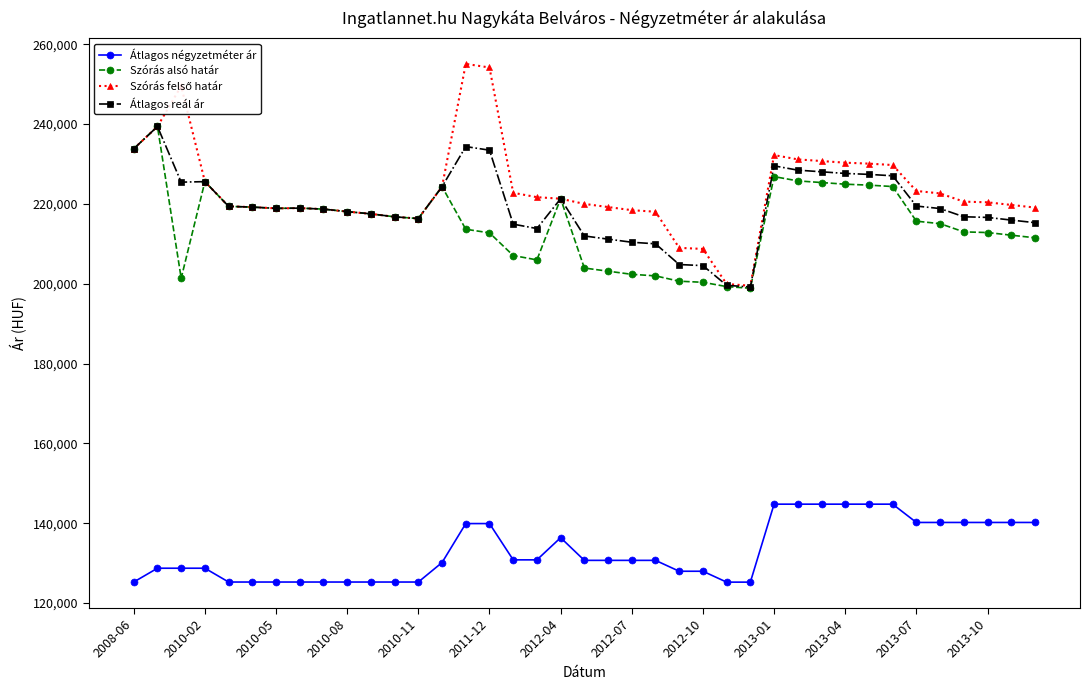

What is the value of the Átlagos négyzetméter ár point at the 31st from the left?

144761